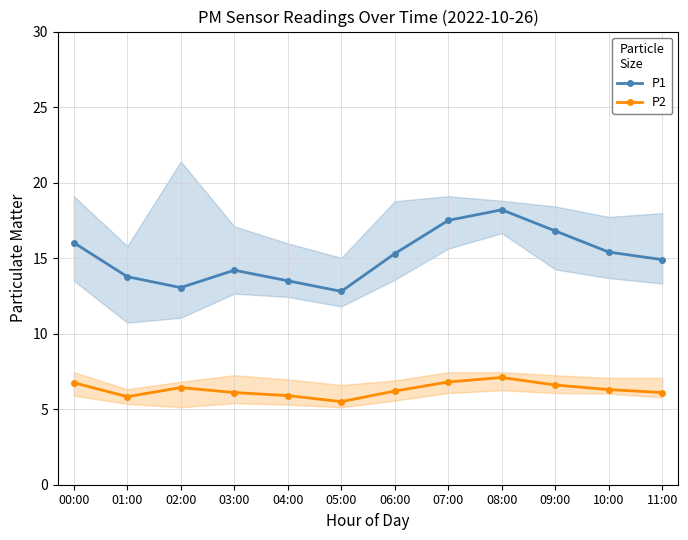

How many lines are shown in the chart?

2